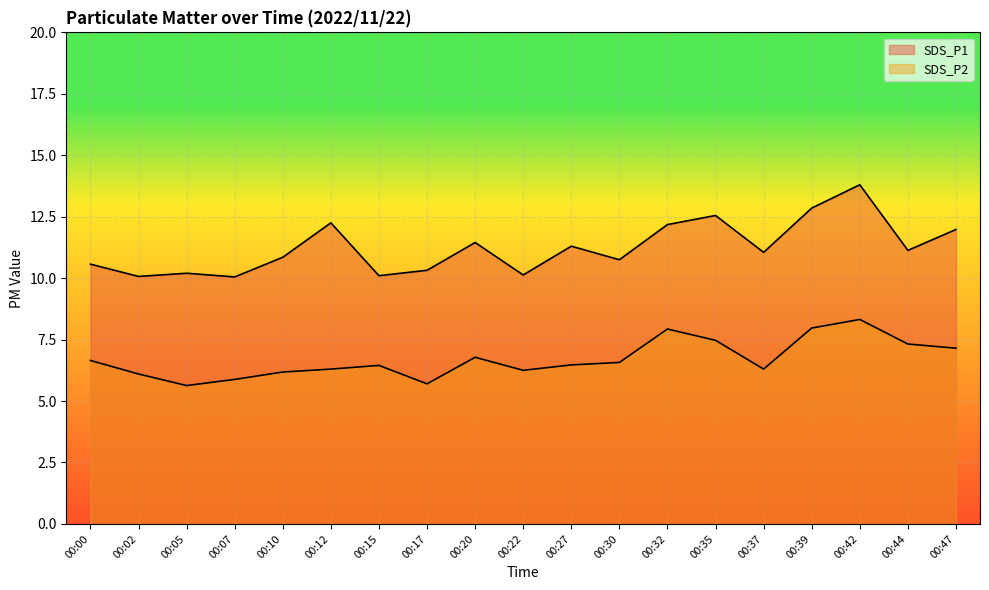

How many data points in SDS_P1 are less than 11?

9